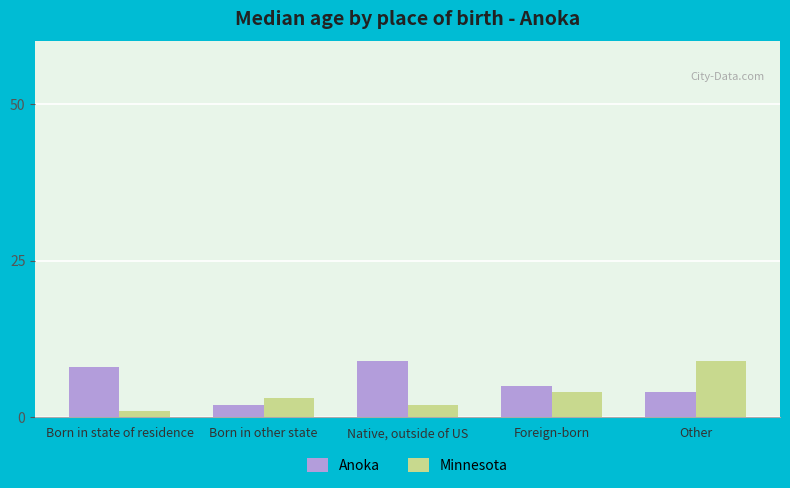

Reading right to left, what are all the values shown in this chart?

Anoka: 4	5	9	2	8
Minnesota: 9	4	2	3	1